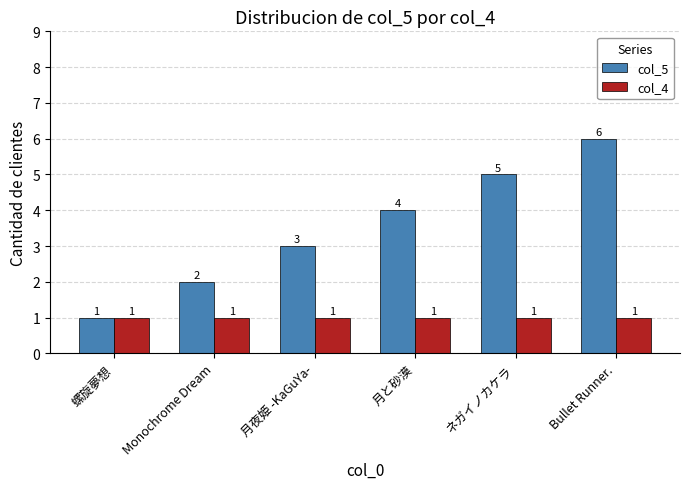

What is the label of the 2nd bar from the left?

Monochrome Dream